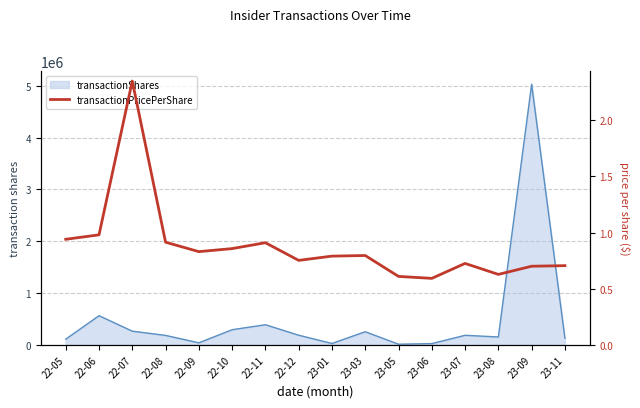

True or false: the data shows 2.3 at 22-07.

True